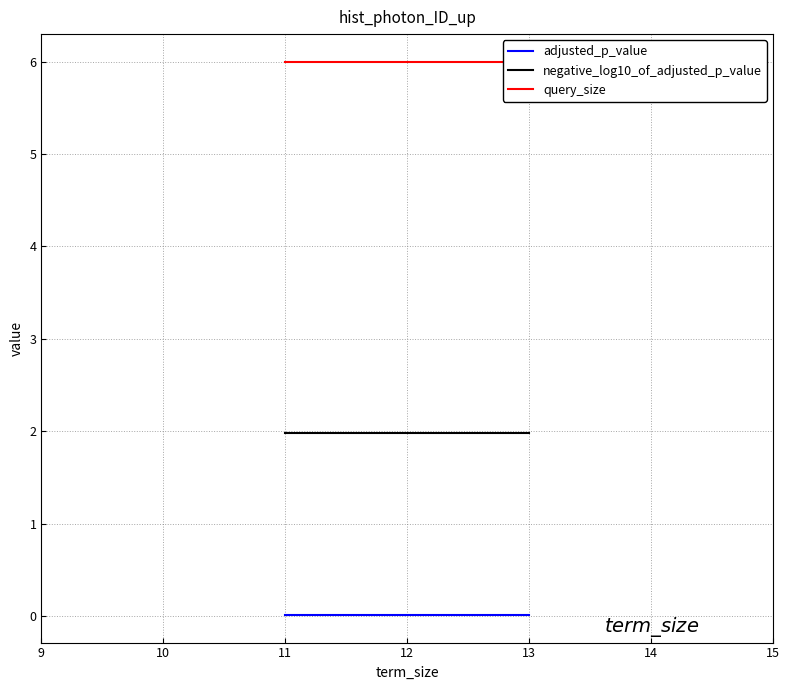

Reading left to right, list all the values displayed in this chart.

adjusted_p_value: 0.0	0.0	0.0
negative_log10_of_adjusted_p_value: 2.0	2.0	2.0
query_size: 6.0	6.0	6.0